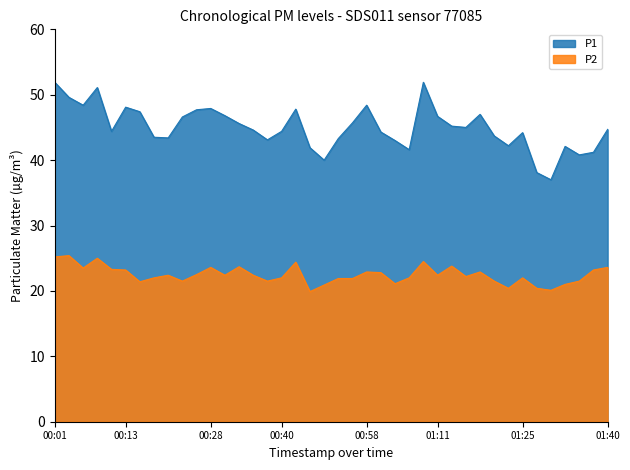

In P2, how many points are lower than both neighbors (excluding endpoints)?

11